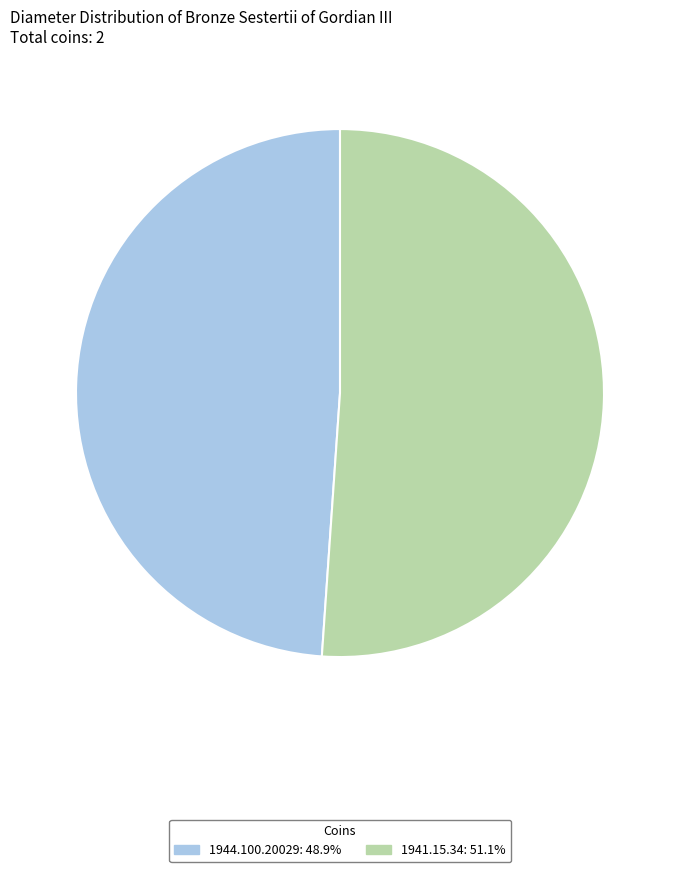

Does 1941.15.34: 51.1% represent more than half of the total?

Yes